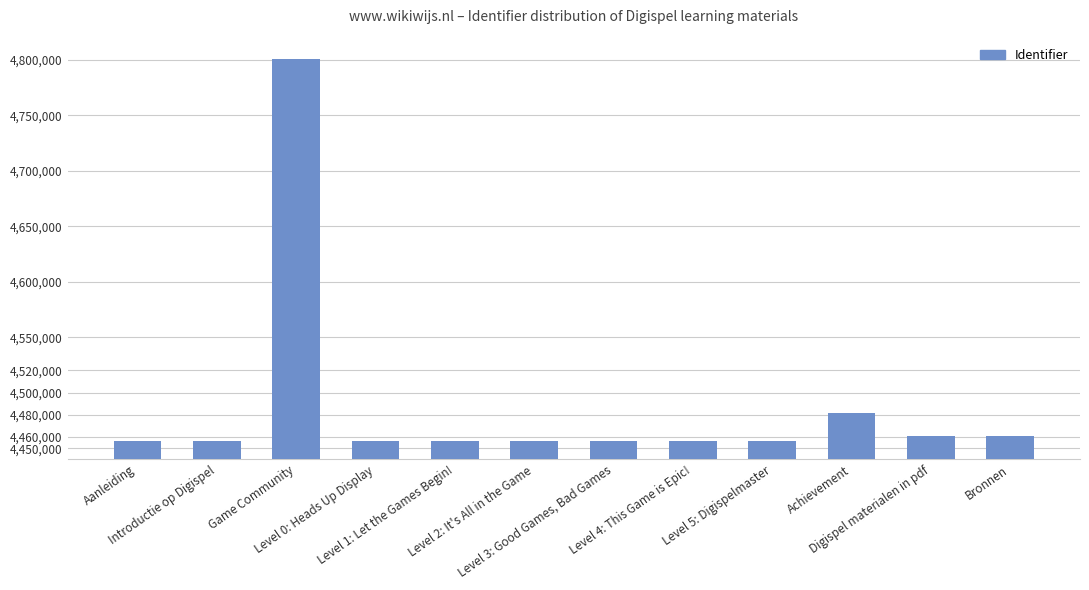

At which label is the value closest to 4628725?

Achievement